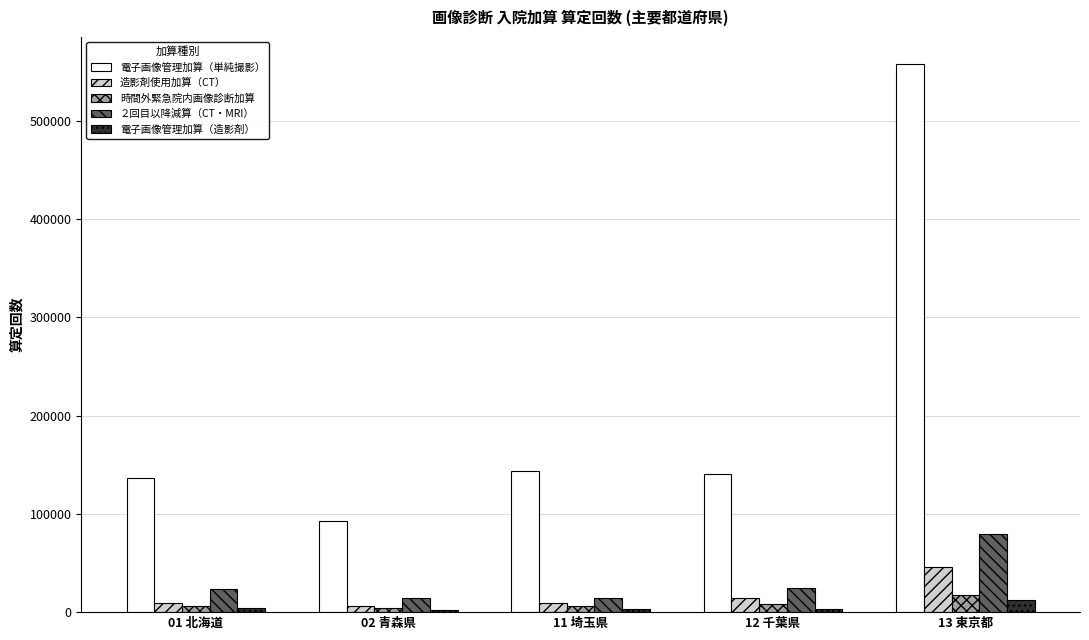

What is the average value of the 電子画像管理加算（単純撮影） series?

214061